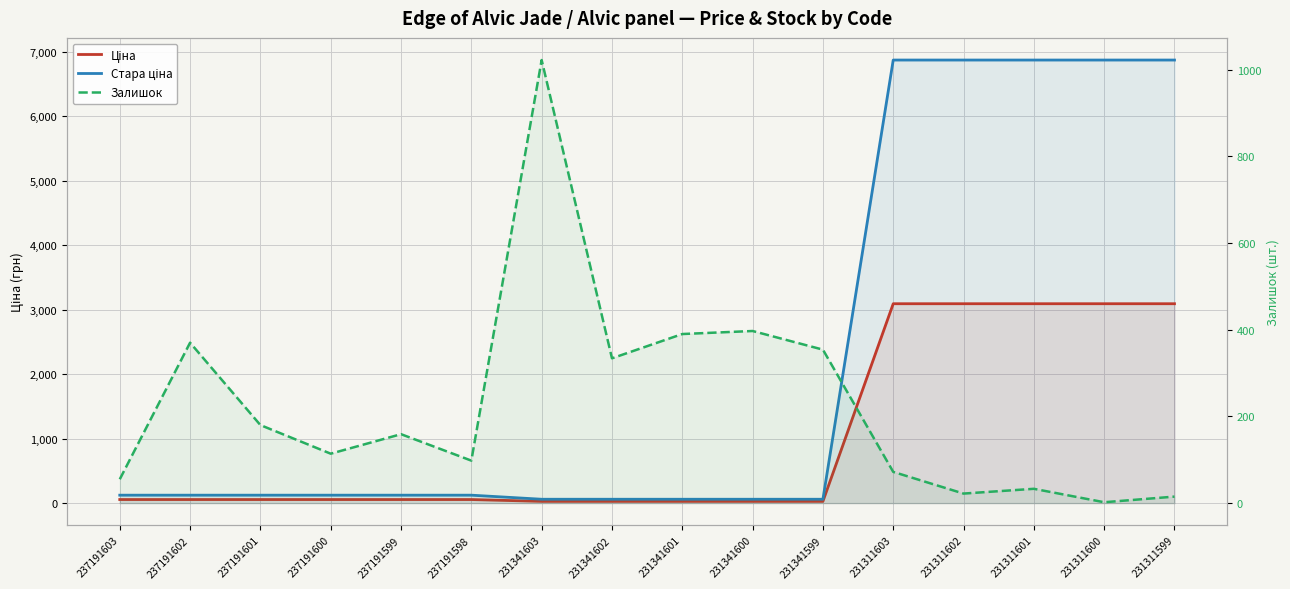

What is the value of the Залишок point at the 2nd from the left?

370.0